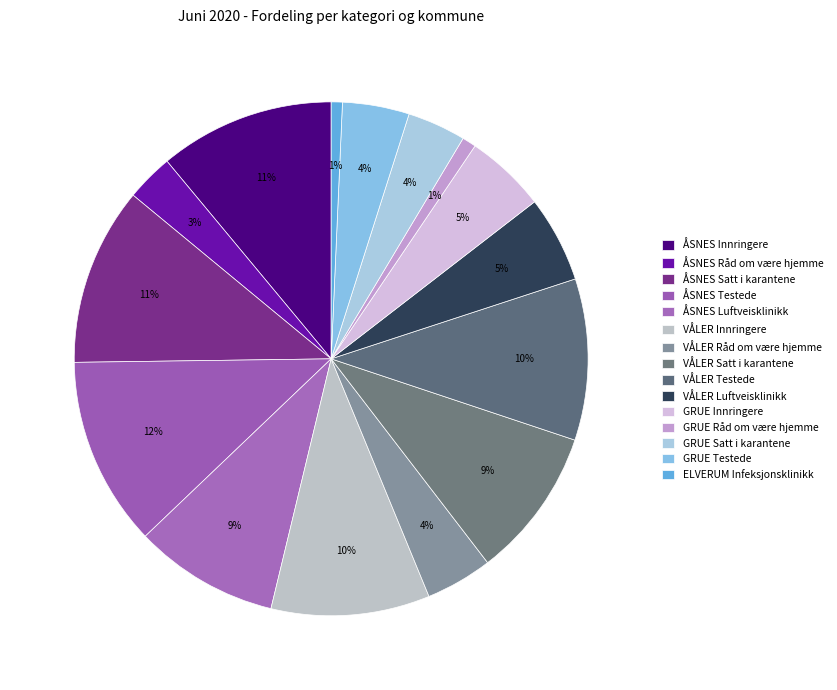

The VÅLER Innringere slice represents 3% of the pie. True or false?

False